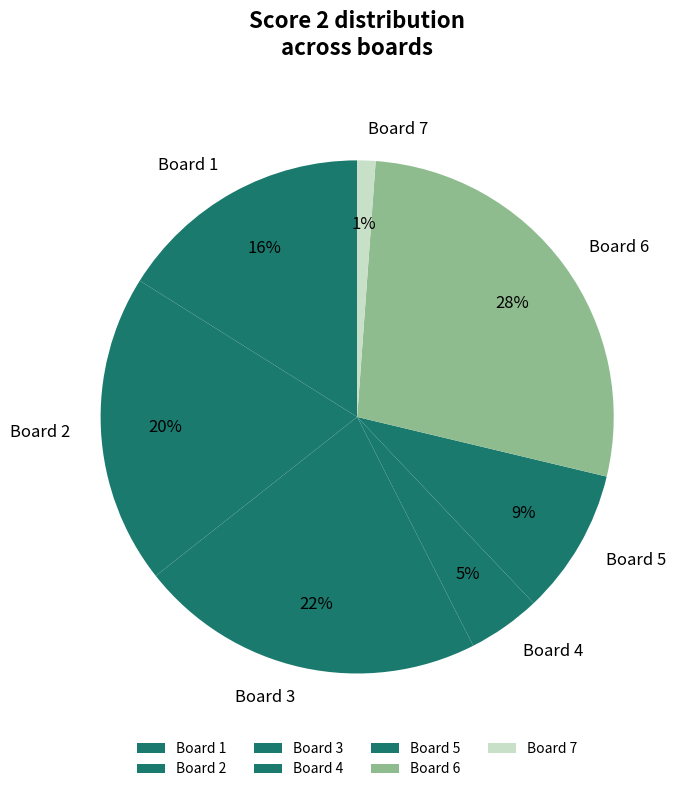

Do Board 7 and Board 4 together represent more than half of the pie?

No